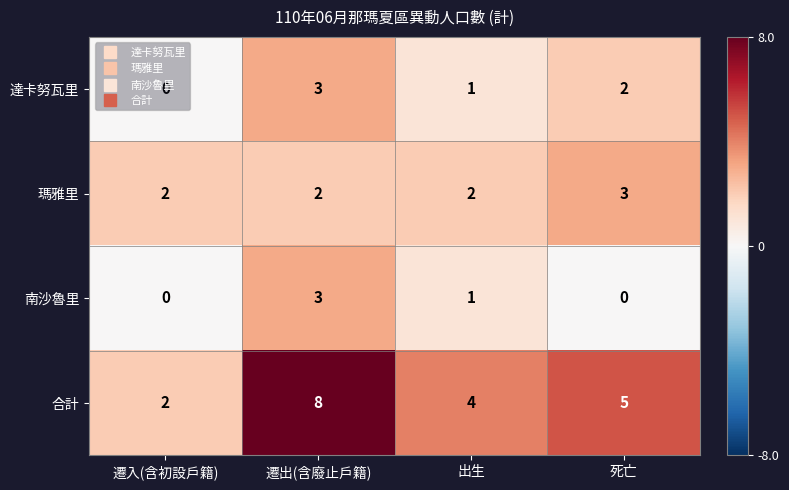

What is the sum of all 合計 values?

19